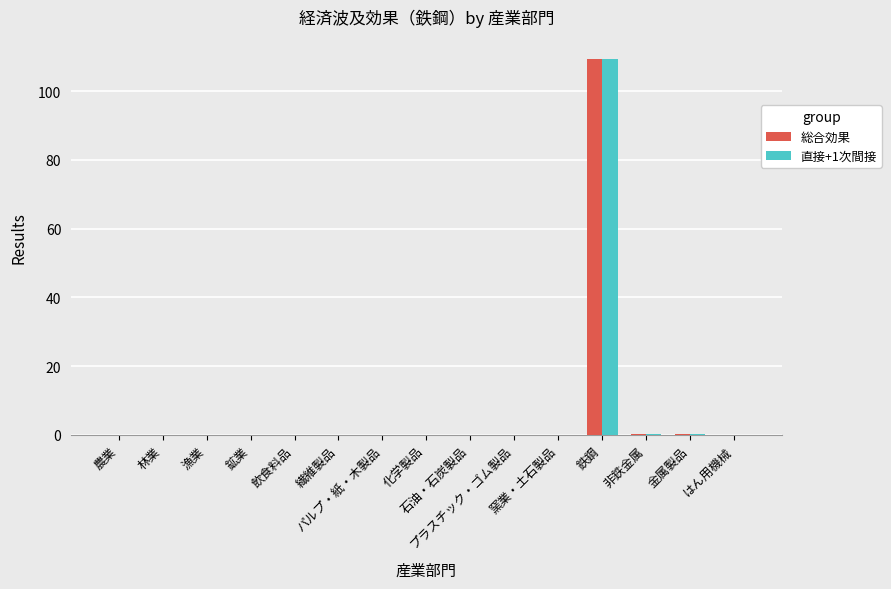

What is the sum of all 総合効果 values?

110.2